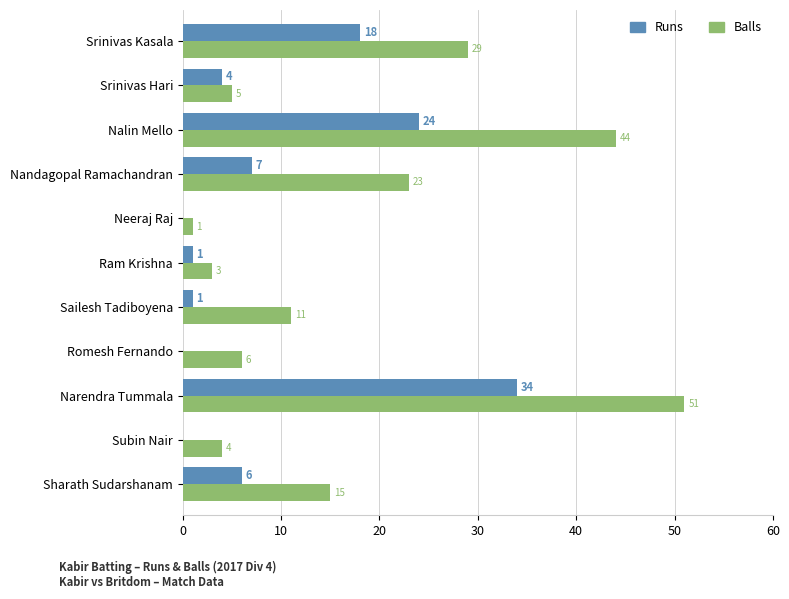

What is the maximum value for Runs?

34